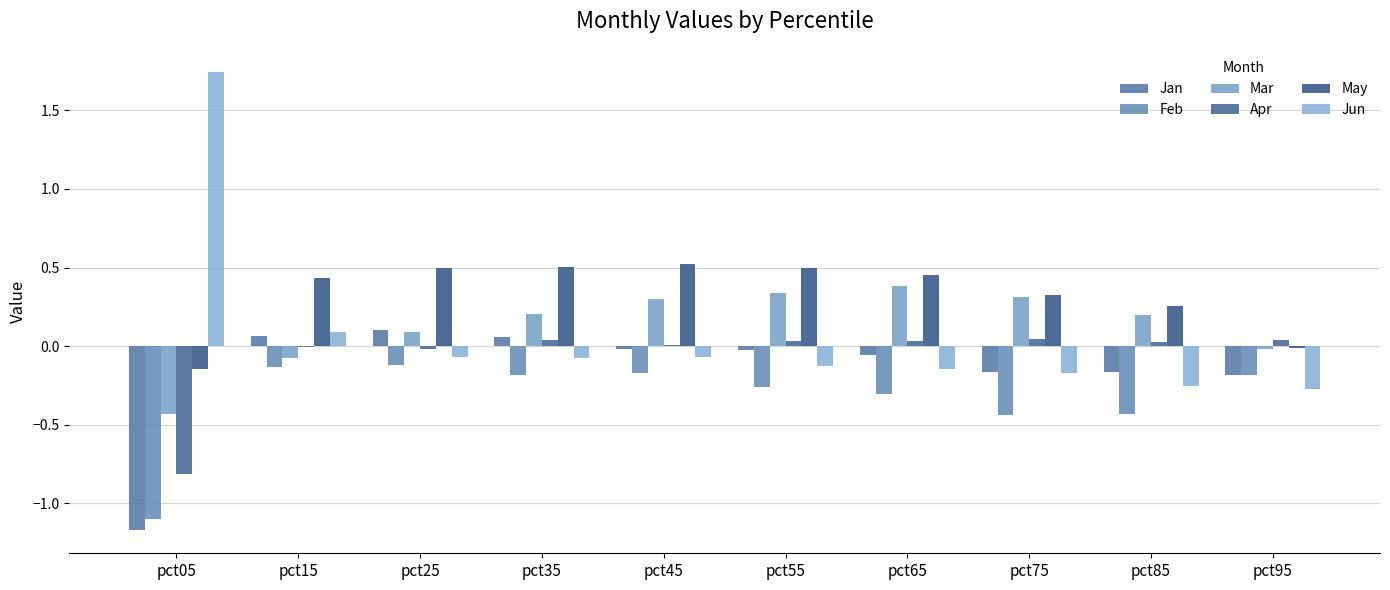

Count the number of data series in this chart.

6